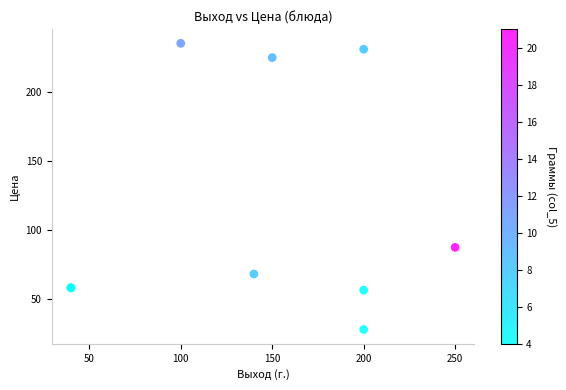

What Y value in the scatter plot is closest to 131?

87.4